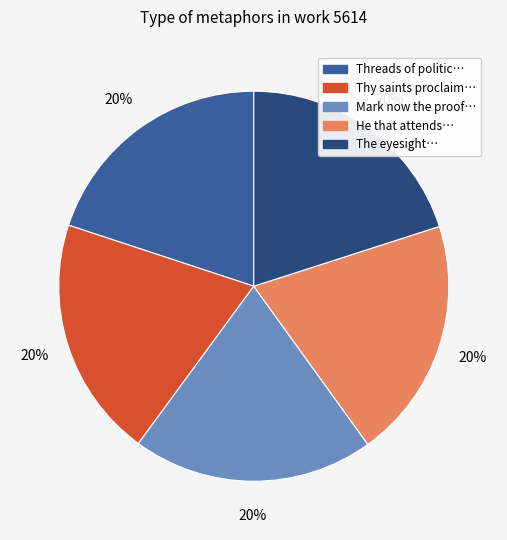

Is it true that Mark now the proof… is 20% of the pie?

True